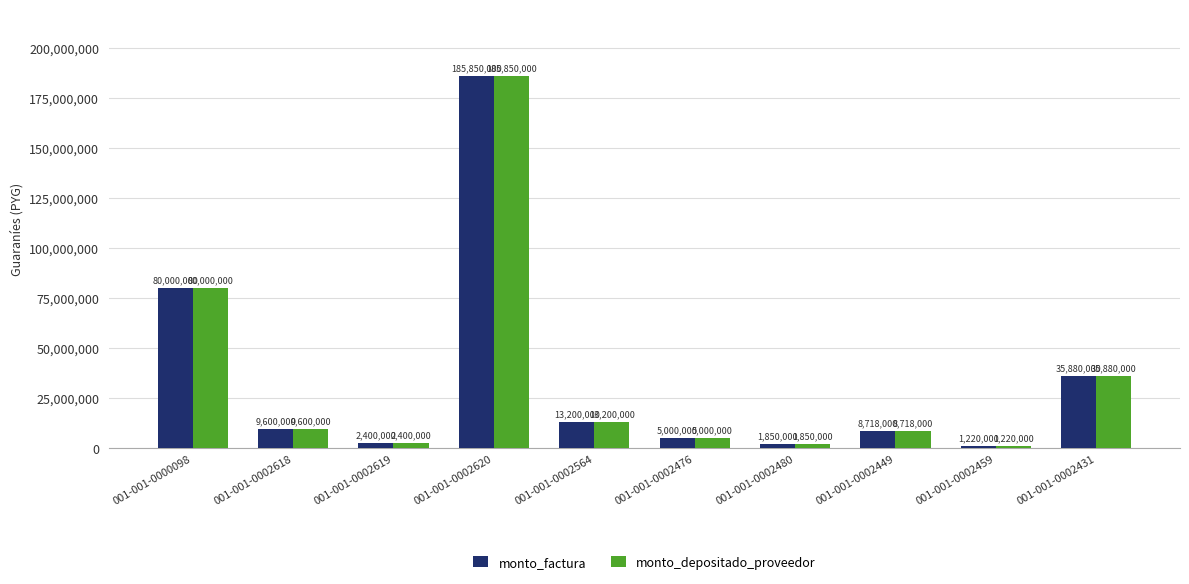

The value of monto_depositado_proveedor at 001-001-0000098 is 107683072. True or false?

False